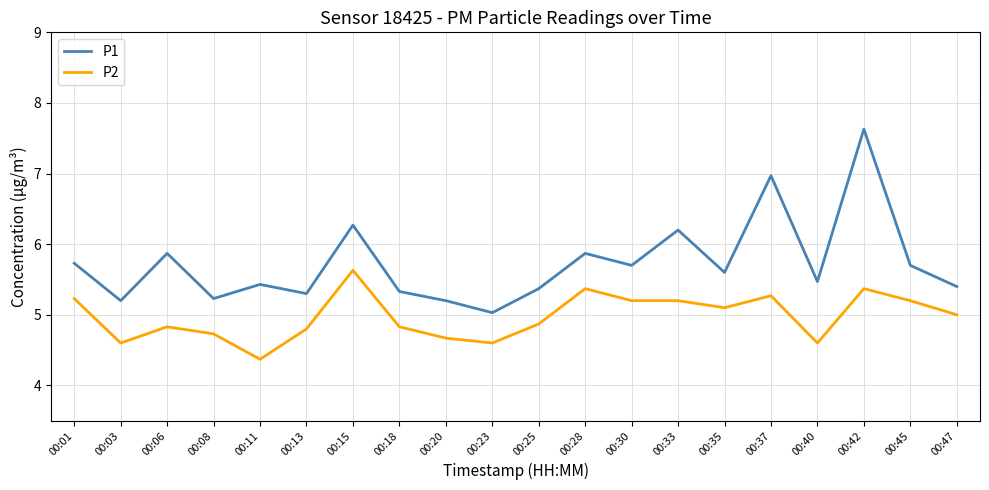

What is the spread (max minus min) of values at 00:03?

0.6